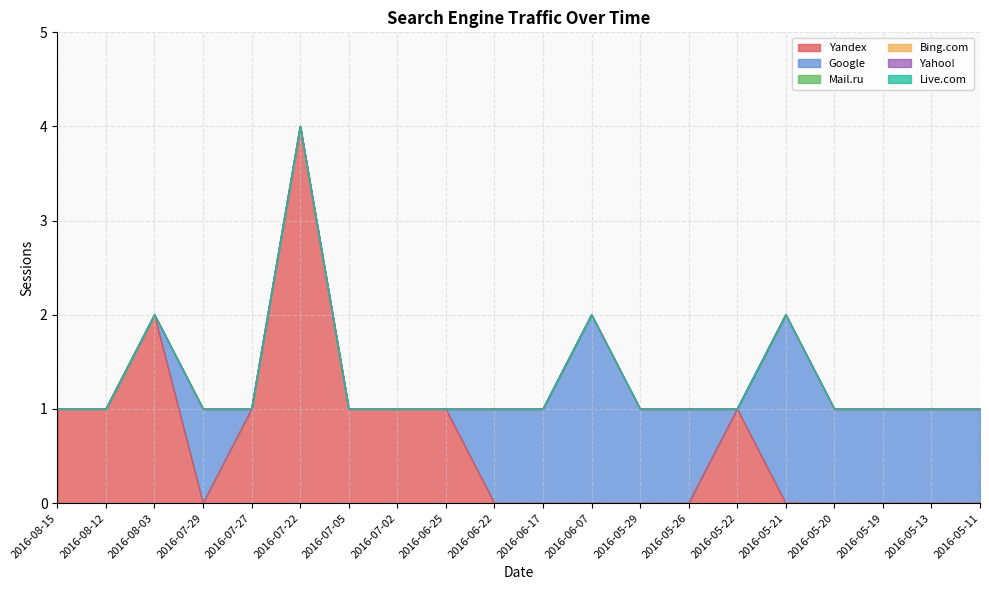

True or false: Mail.ru has more than 0 interior local peaks.

False